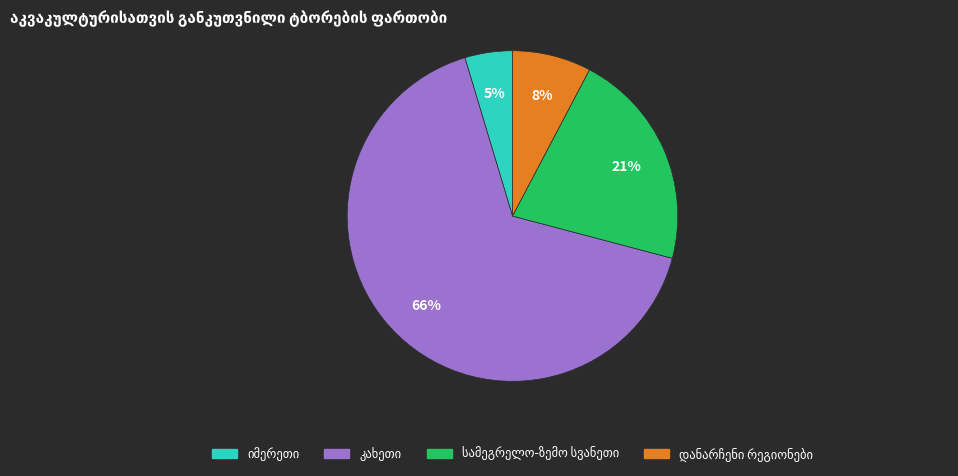

Does any single category account for the majority?

Yes